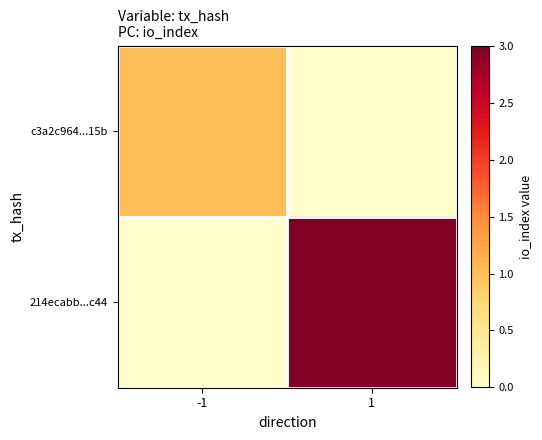

Which label corresponds to the largest value in the chart?

1